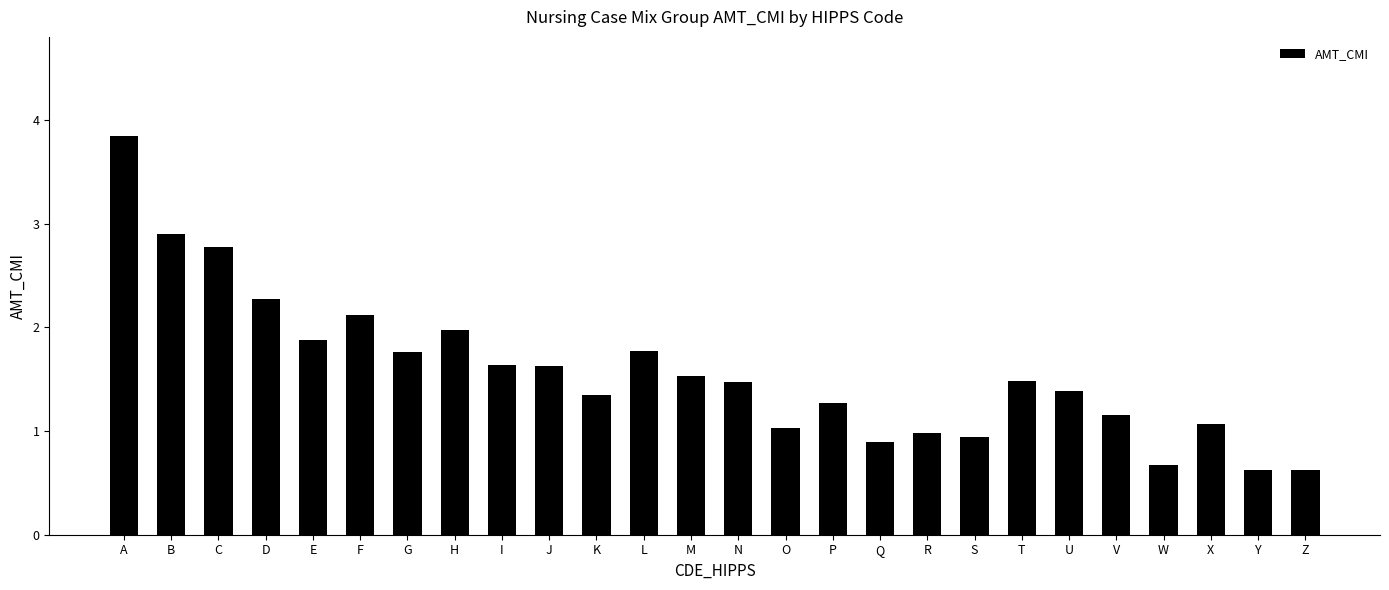

Where is the data nearest to the value 2?

H